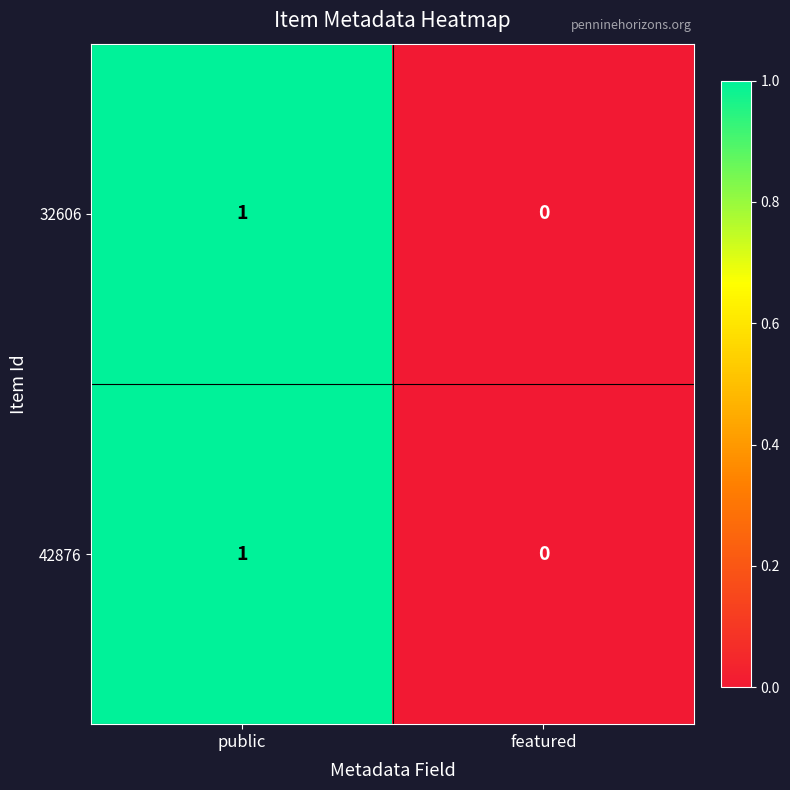

Reading right to left, transcribe all the data shown in this chart.

32606: featured=0	public=1
42876: featured=0	public=1